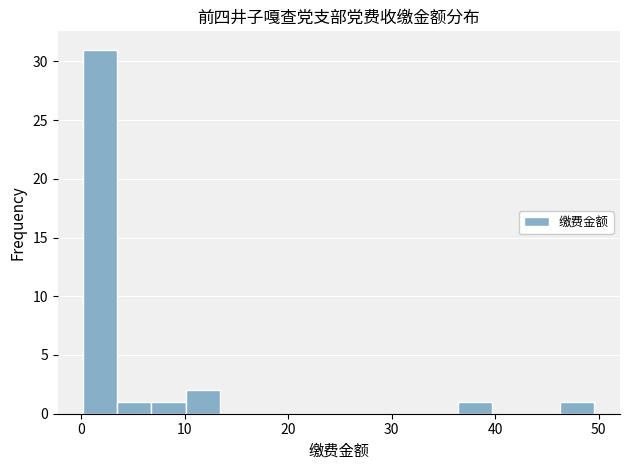

Around what value on the x-axis is the tallest bar? Give the approximate position of its centre, as read against the axis.

2